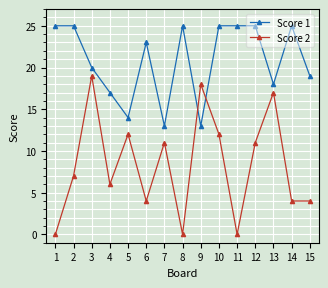

What is the difference between the maximum and minimum values in the Score 2 series?

19